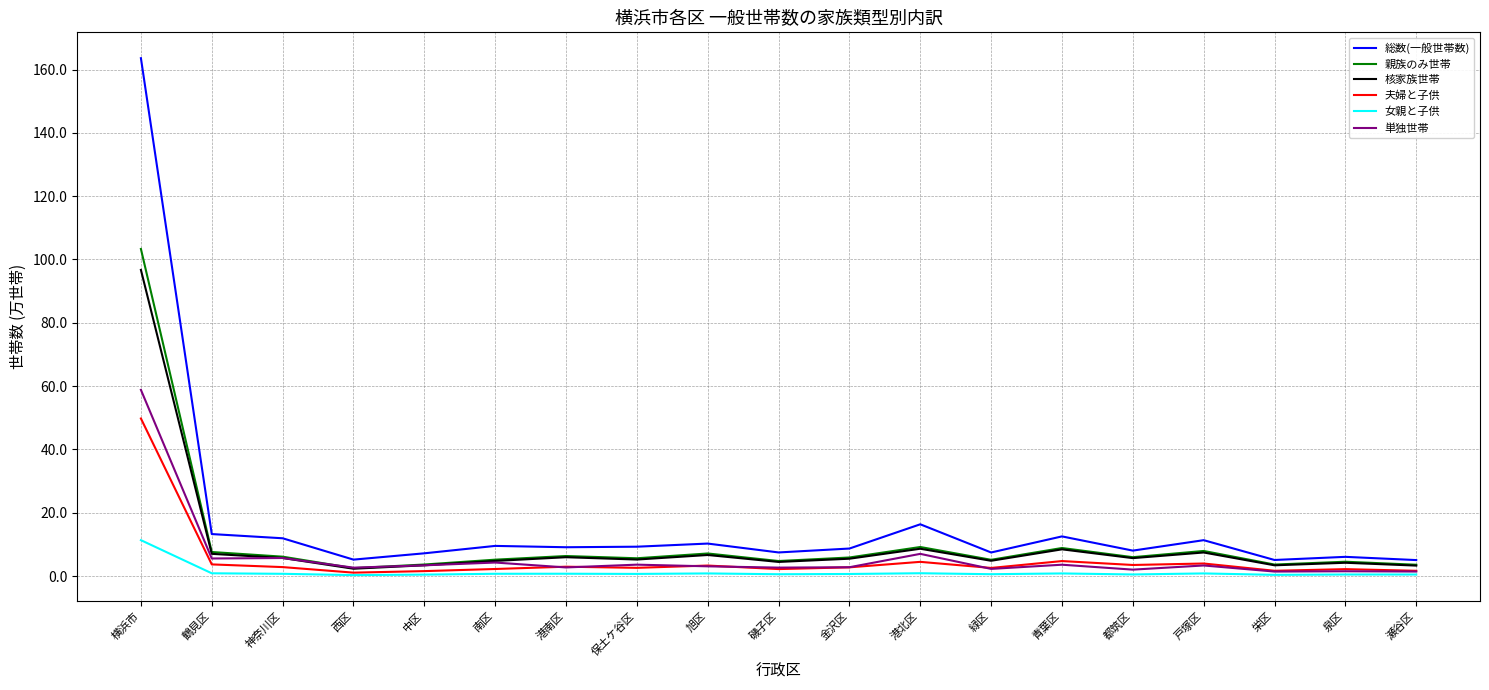

Rank the series by their maximum value, from lowest to highest.

女親と子供, 夫婦と子供, 単独世帯, 核家族世帯, 親族のみ世帯, 総数(一般世帯数)